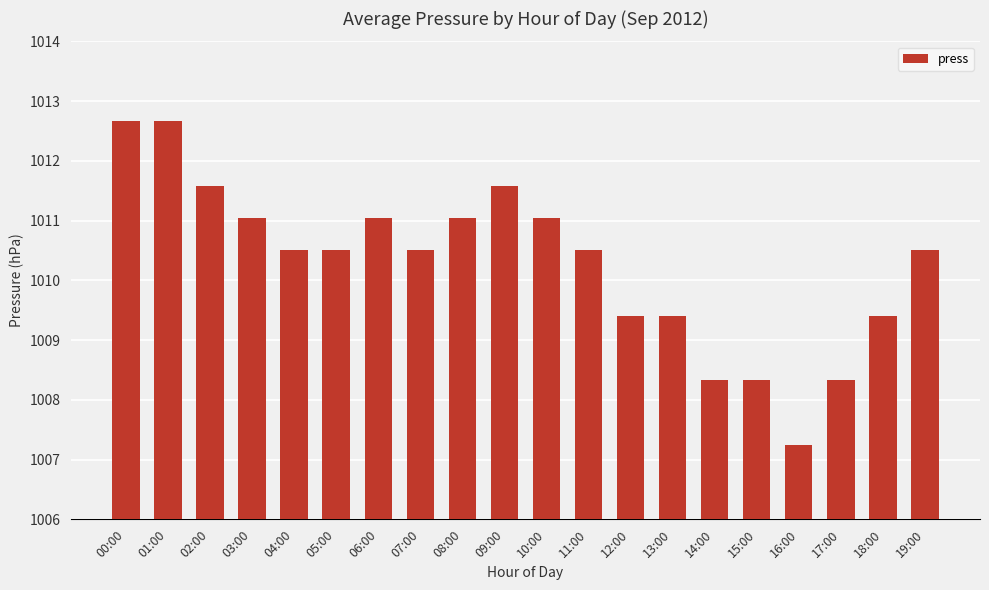

At which label does the data first exceed 1010?

00:00